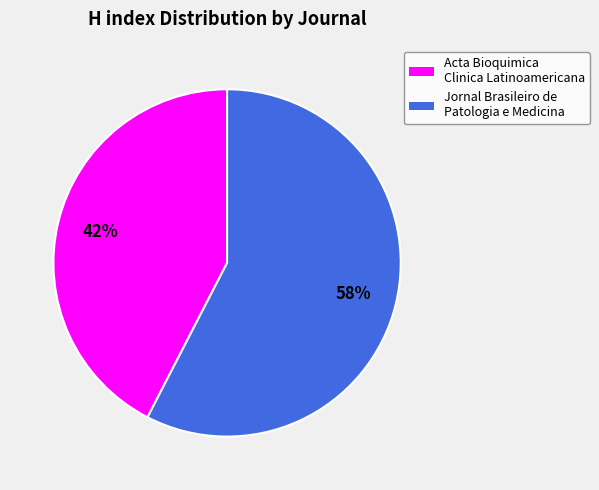

Which slice is the smallest?

Acta Bioquimica Clinica Latinoamericana